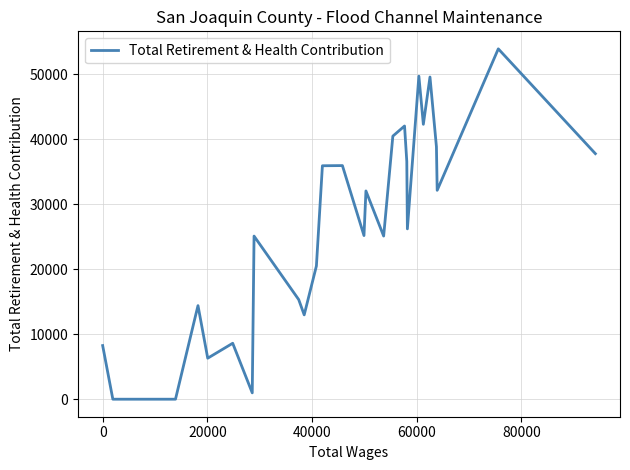

What is the maximum value shown in the chart?

53908